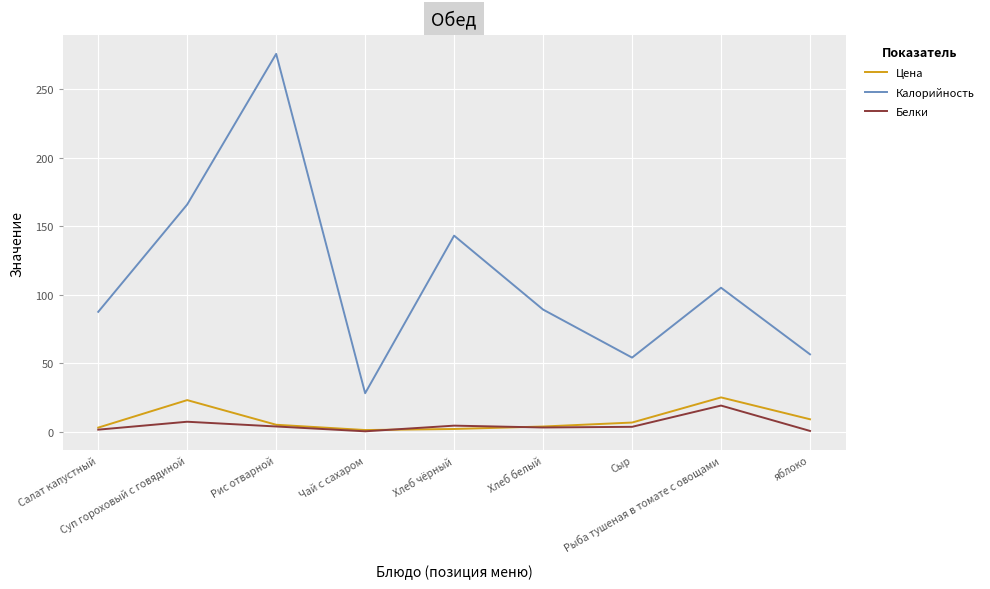

What is the difference between the Калорийность values at Чай с сахаром and Сыр?

26.0